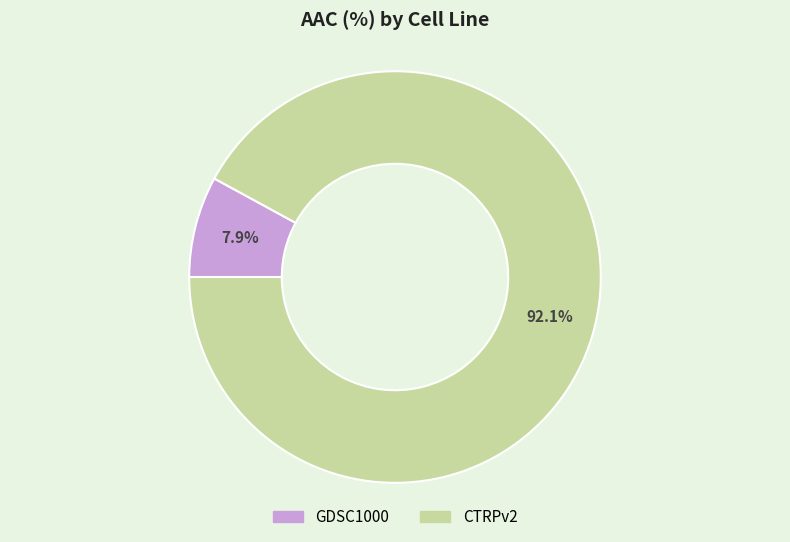

Which slice is the smallest?

GDSC1000